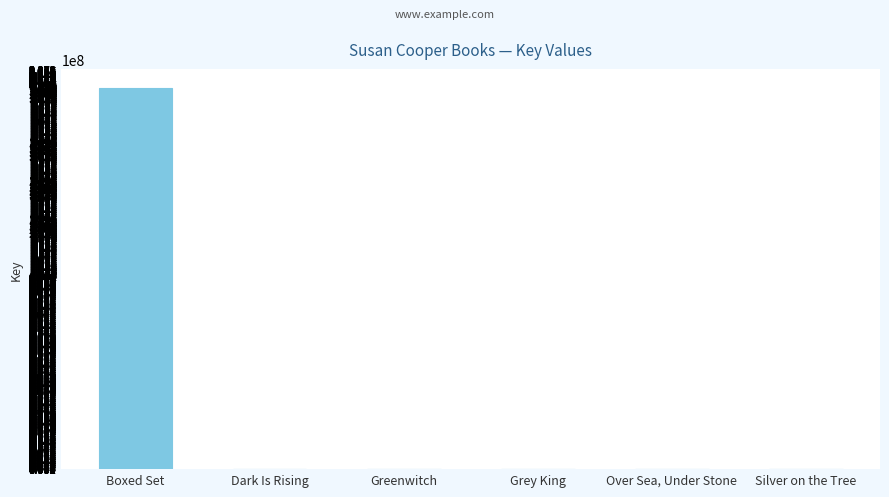

What is the greatest value displayed?

197481997